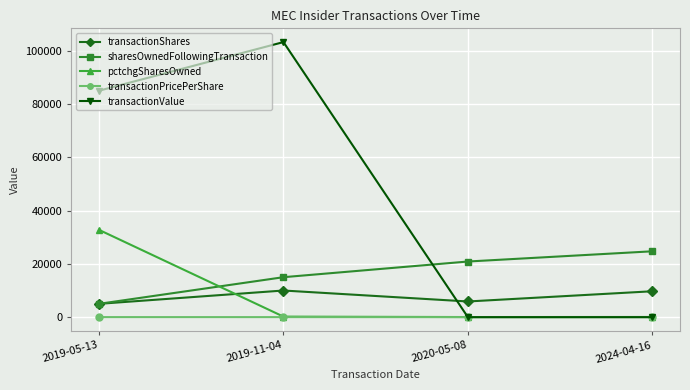

Which series has the widest spread of values?

transactionValue